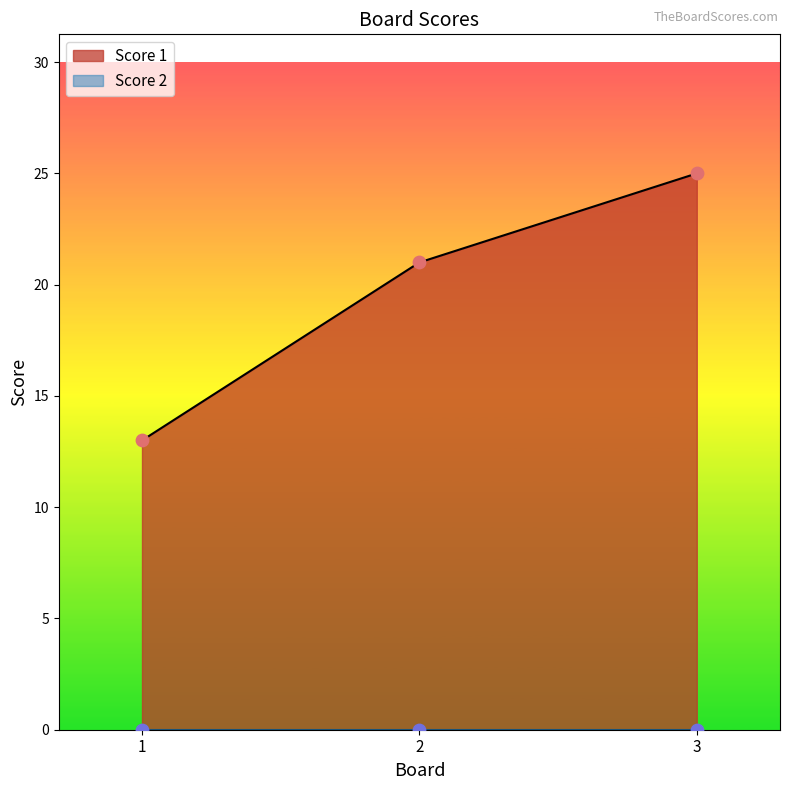

What is the change in value from 1 to 3?

+12